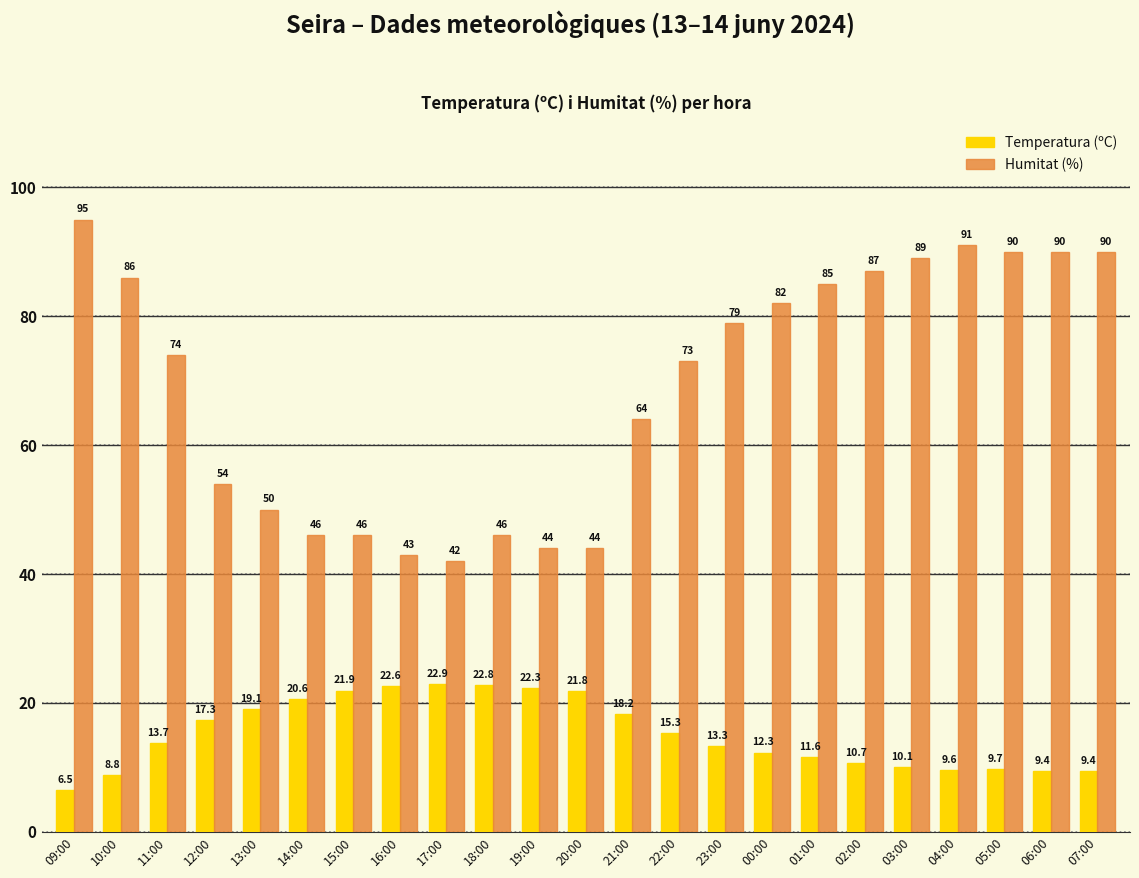

At how many categories does at least one series exceed 66?

13